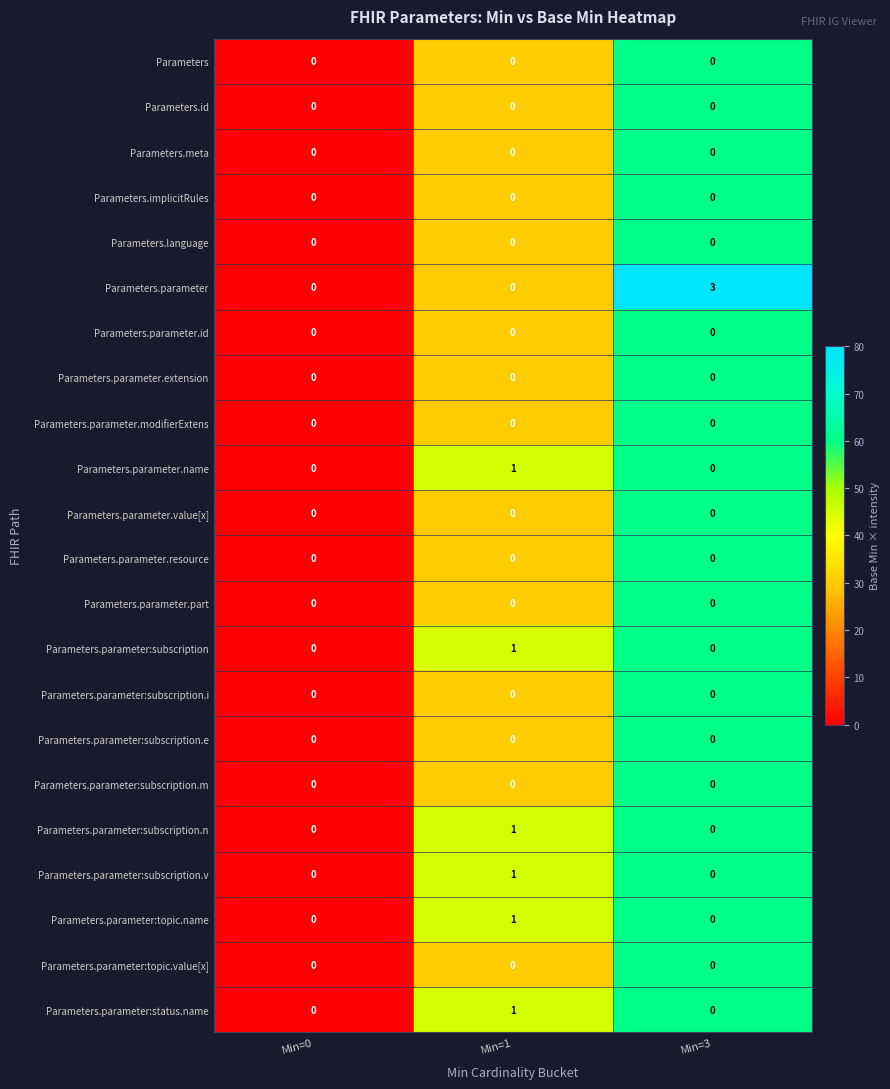

How many series are shown in this chart?

22